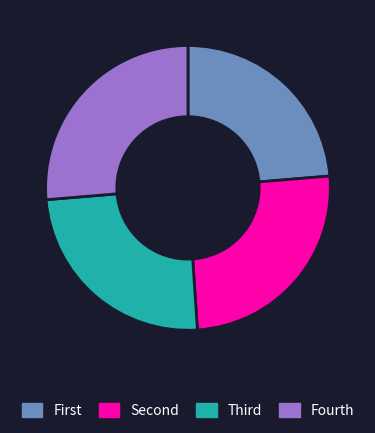

Is there a majority slice in this chart?

No